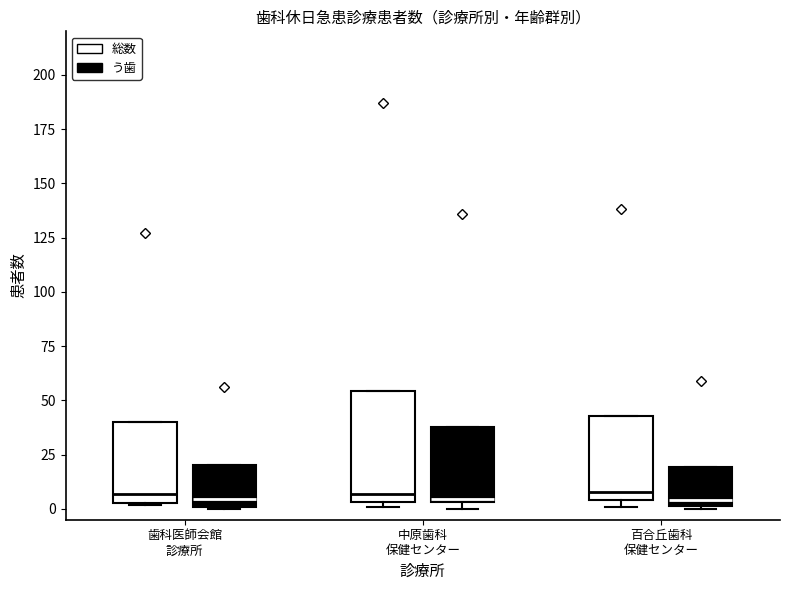

Which box is the tallest, from its lower edge to its upper edge?

中原歯科 保健センター (総数)